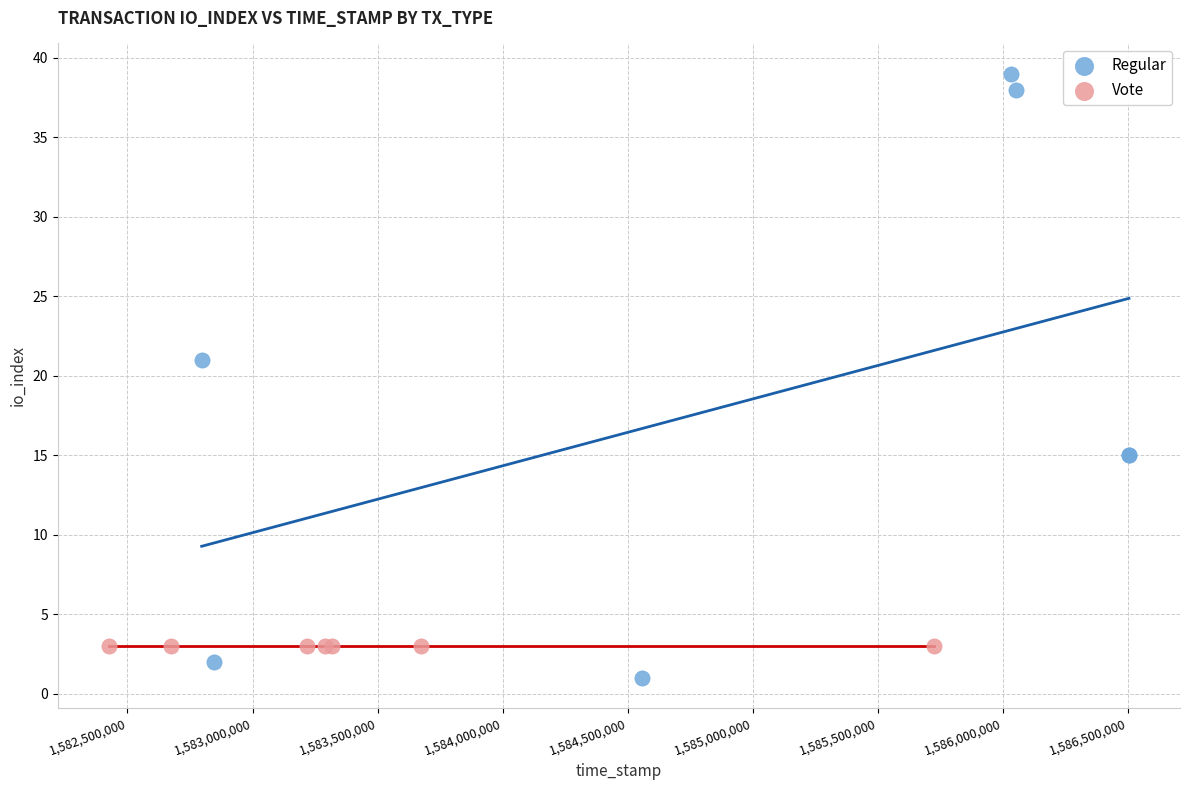

Which series reaches the minimum Y coordinate?

Regular